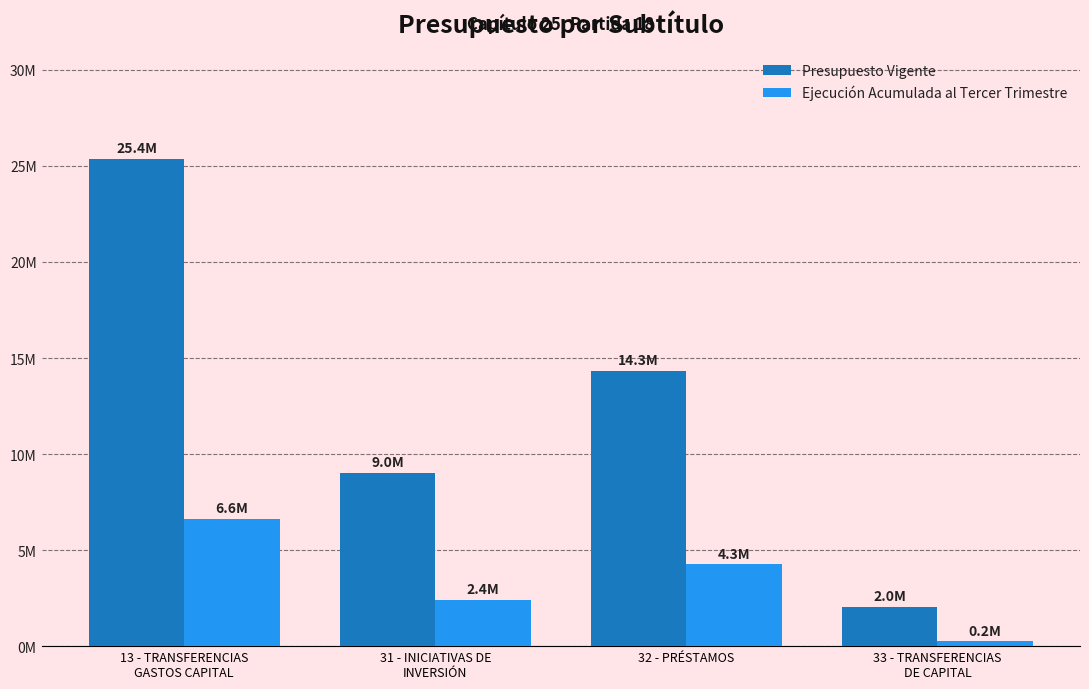

At which label is Presupuesto Vigente closest to 13707428?

32 - PRÉSTAMOS